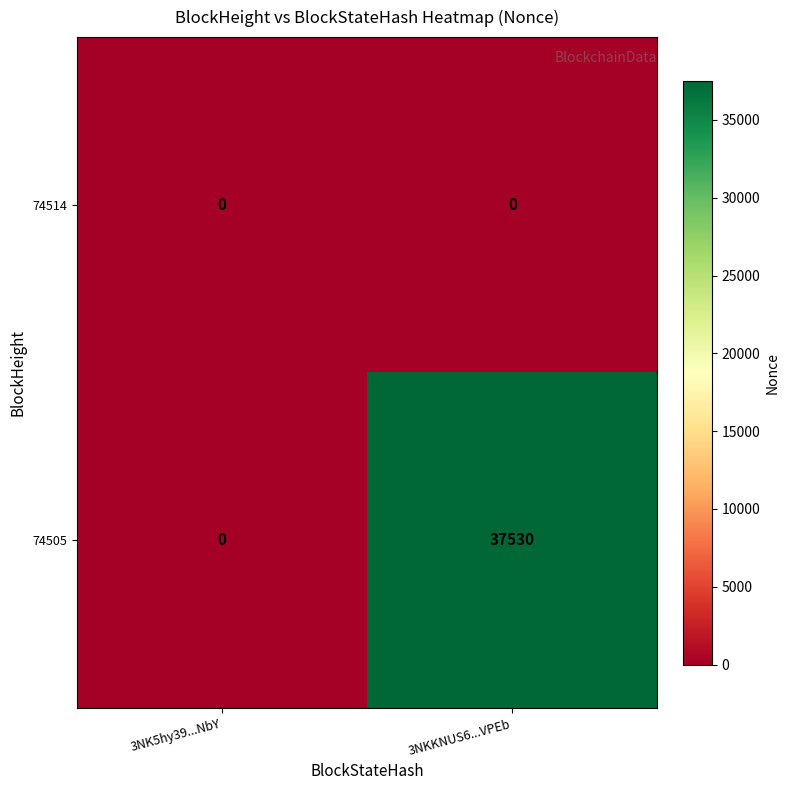

What is the difference between the 74505 values at 3NK5hy39...NbY and 3NKKNUS6...VPEb?

37530